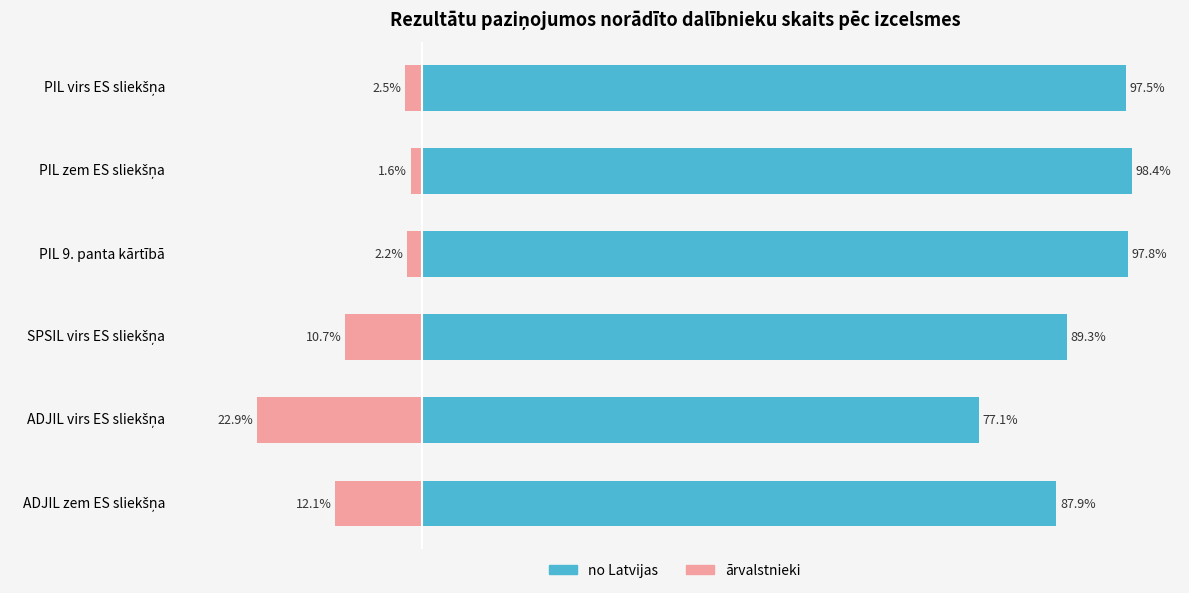

Rank the series by their maximum value, from lowest to highest.

ārvalstnieki, no Latvijas